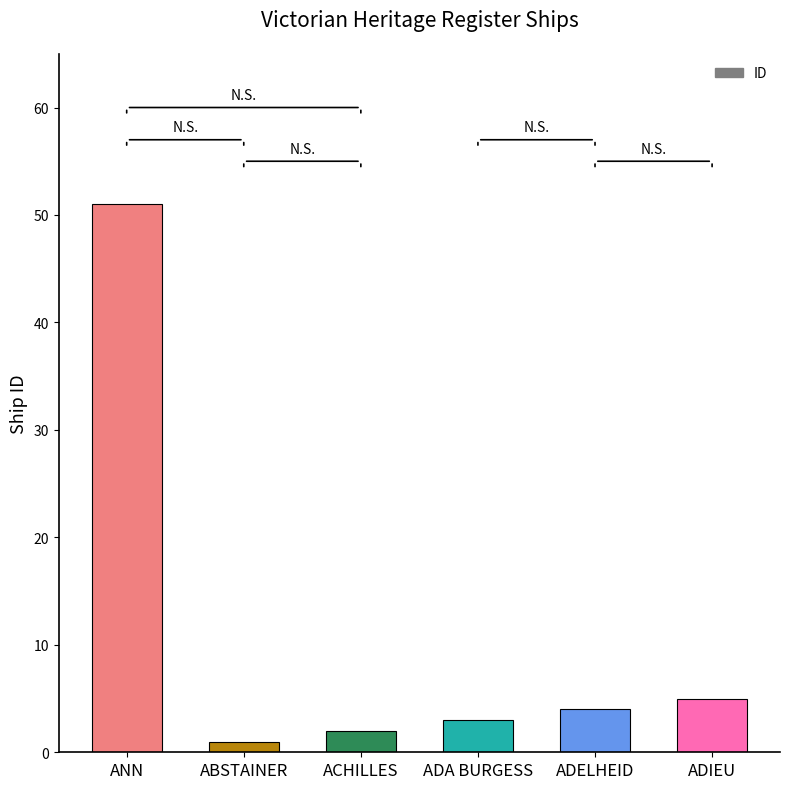

Between ANN and ADA BURGESS, which is larger?

ANN